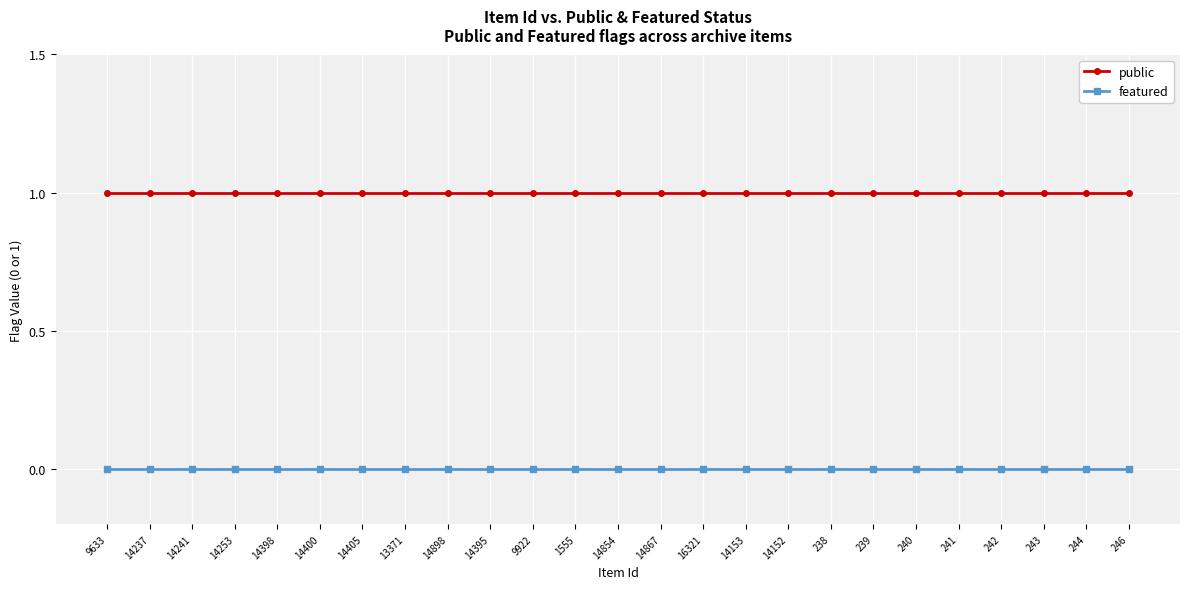

What position from the right is 240?

6